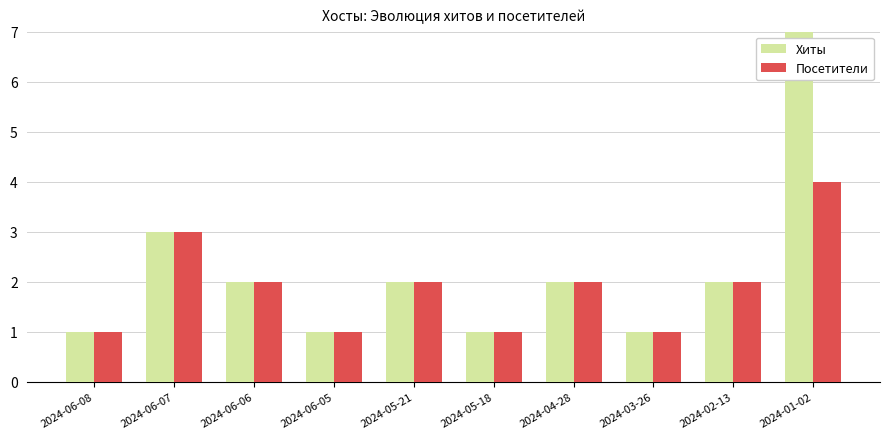

Is it true that Хиты equals 1 at 2024-03-26?

False